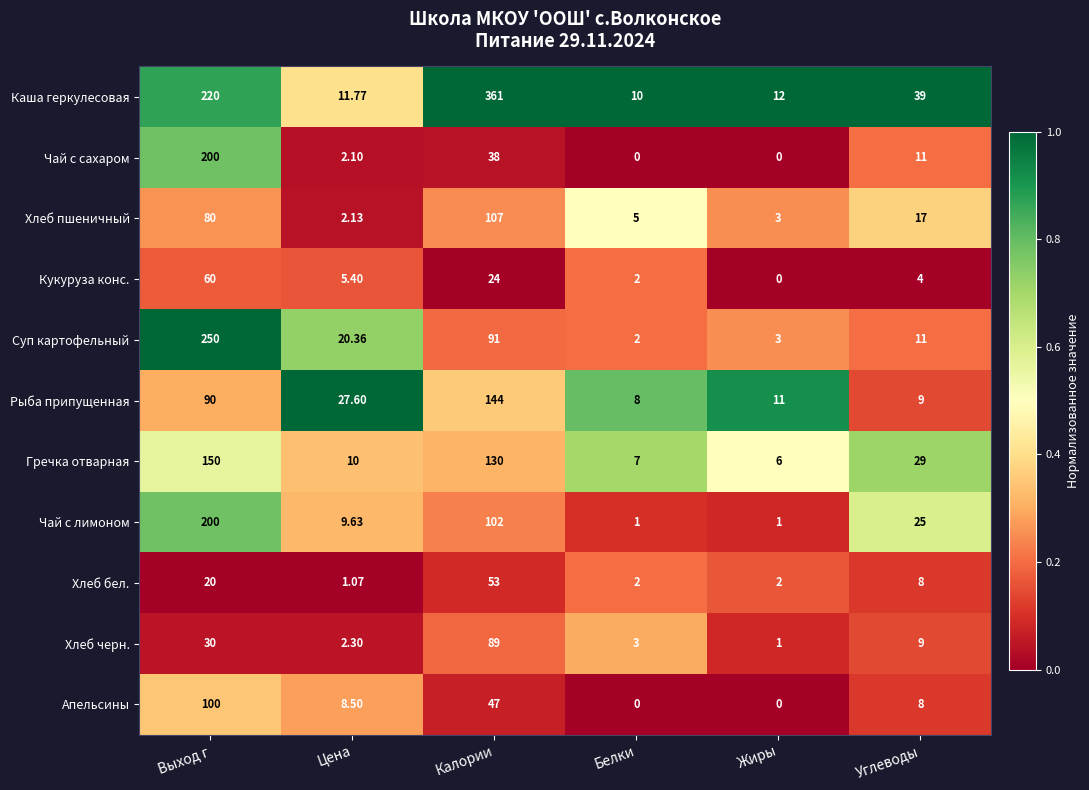

Where does the Чай с лимоном series first go above 25?

Выход г